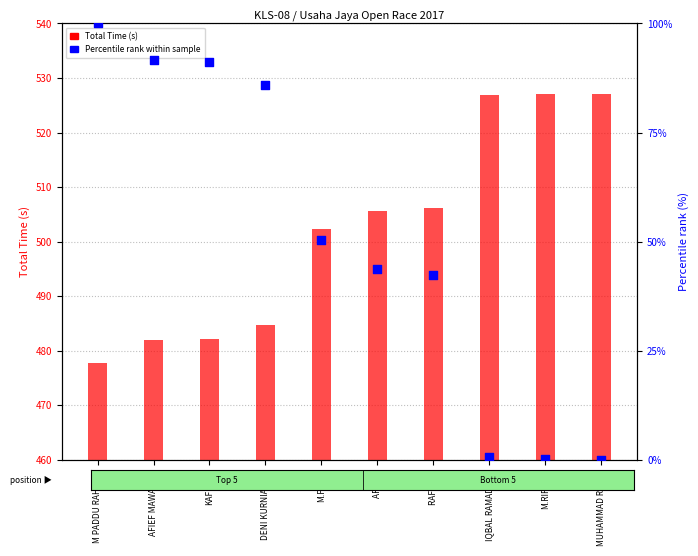

Which series has the largest total across all categories?

Total Time (s)